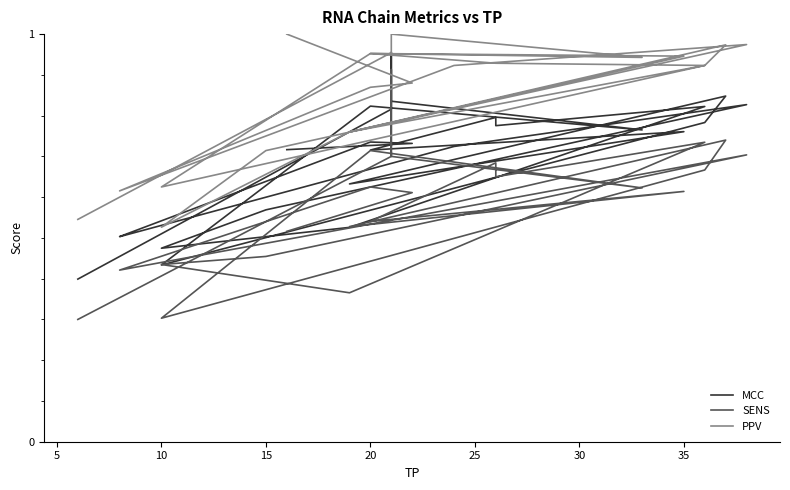

Reading left to right, what are all the values shown in this chart?

MCC: 0.4	0.8	1.0	0.8	0.8	0.8	0.4	0.8	0.8	0.6	0.8	0.7	0.8	0.8	0.8	0.5	0.5	0.6	0.8	0.7	0.5	0.5	0.7	0.7	0.7
SENS: 0.3	0.7	0.9	0.7	0.6	0.7	0.3	0.7	0.7	0.5	0.6	0.5	0.7	0.7	0.7	0.4	0.4	0.5	0.7	0.6	0.4	0.4	0.6	0.6	0.5
PPV: 0.5	1.0	1.0	1.0	0.9	1.0	0.6	0.9	1.0	0.8	0.9	1.0	0.9	0.9	0.9	0.8	0.5	0.7	1.0	0.9	0.6	0.6	0.9	0.9	1.0